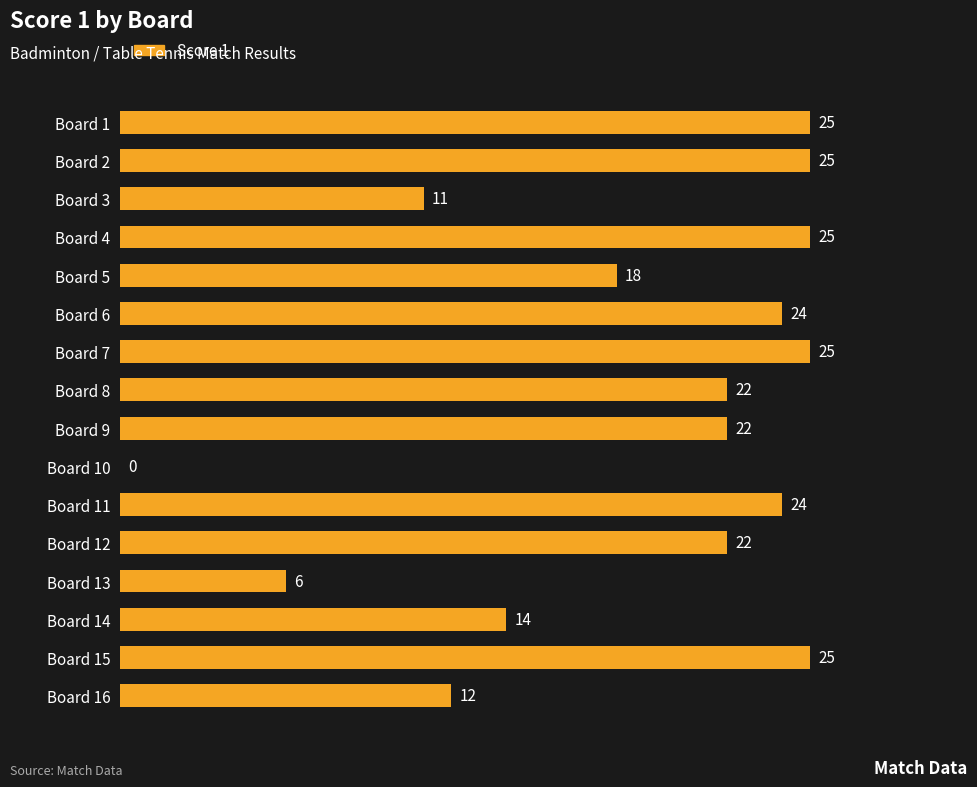

What is the ratio of the value at Board 16 to the value at Board 14?

0.9